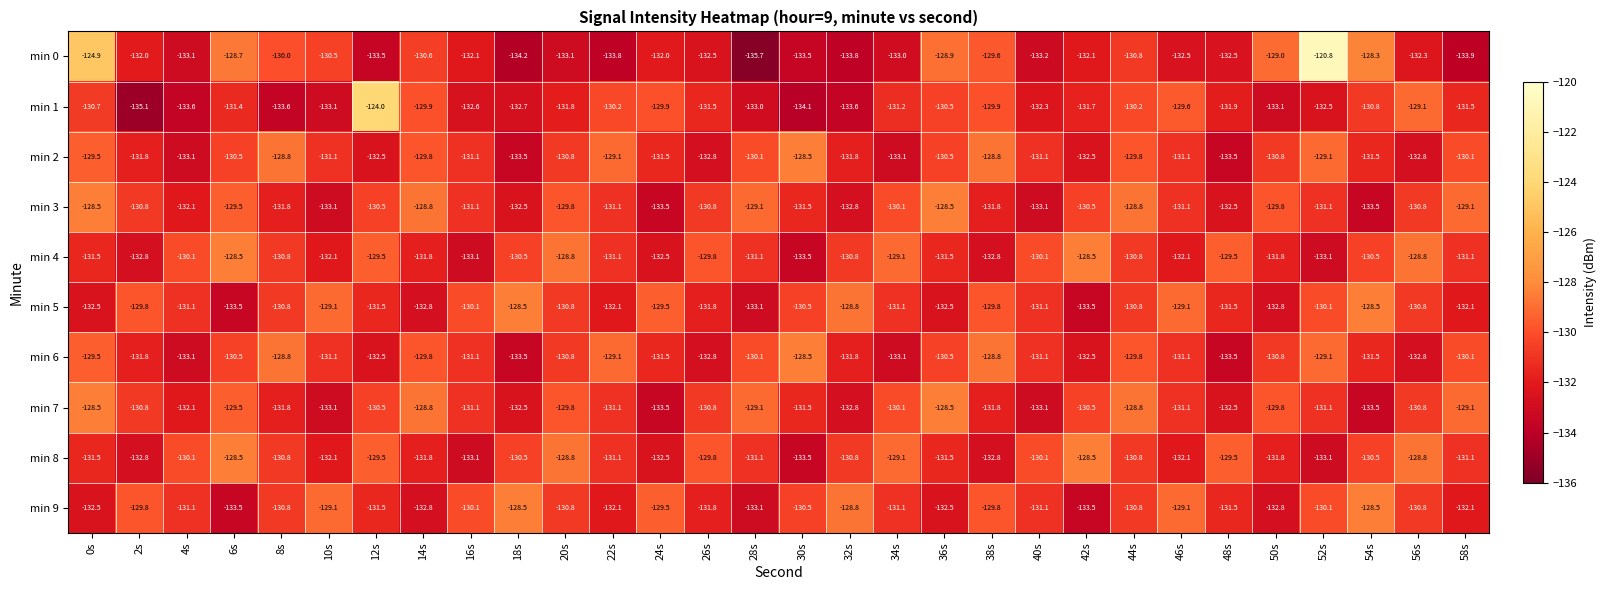

The value of min 1 at 18s is -61.4. True or false?

False